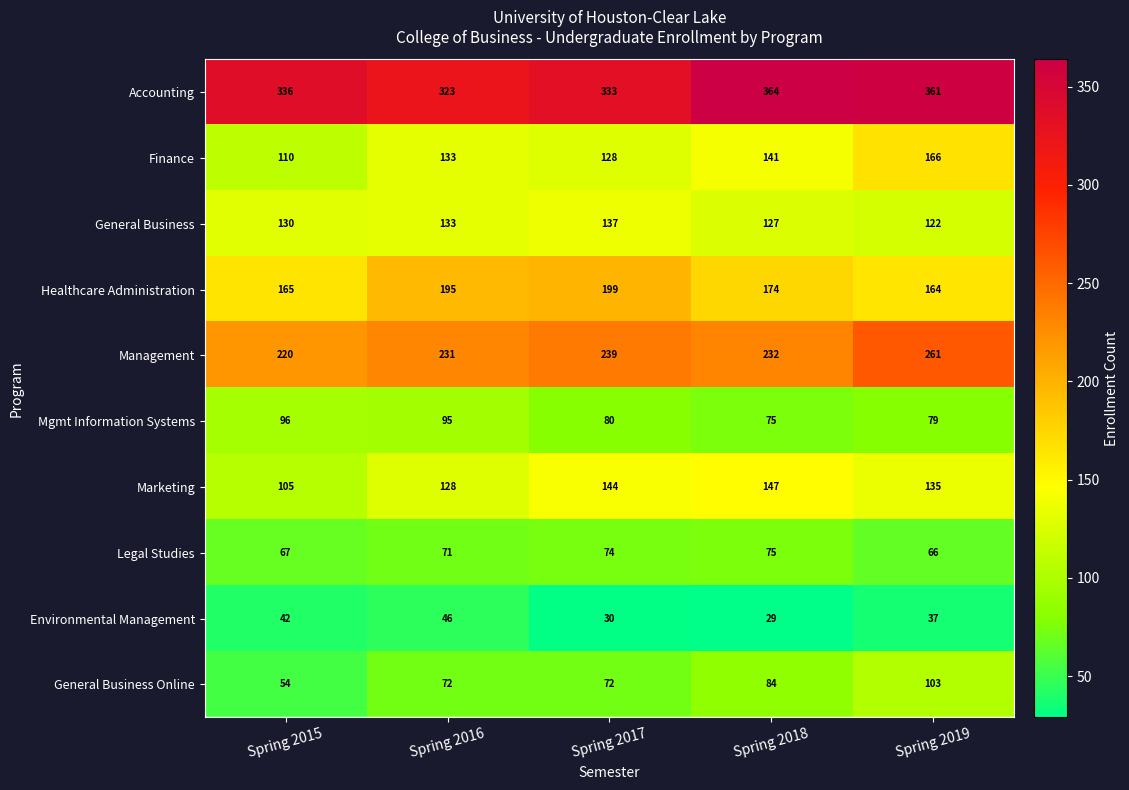

What is the difference between the Marketing values at Spring 2016 and Spring 2019?

7